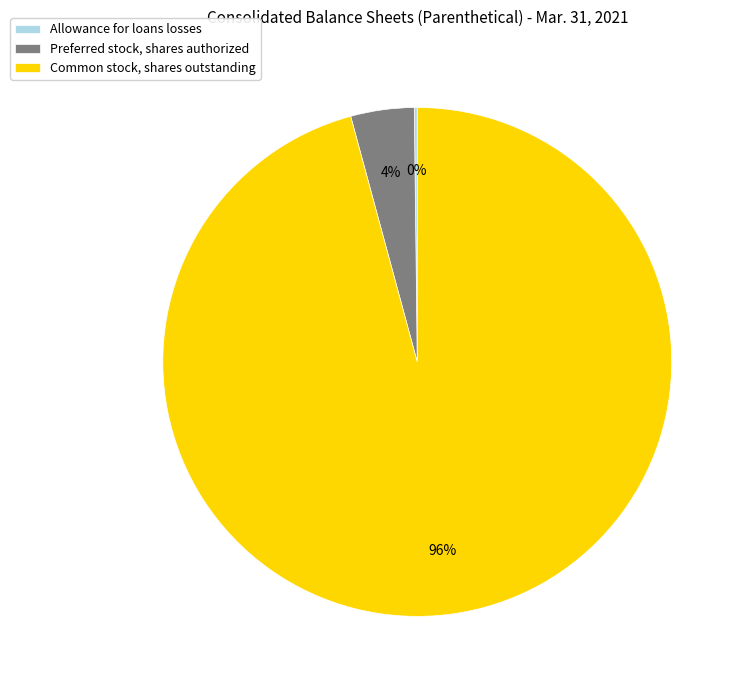

To the nearest percent, what is the average slice percentage?

33%